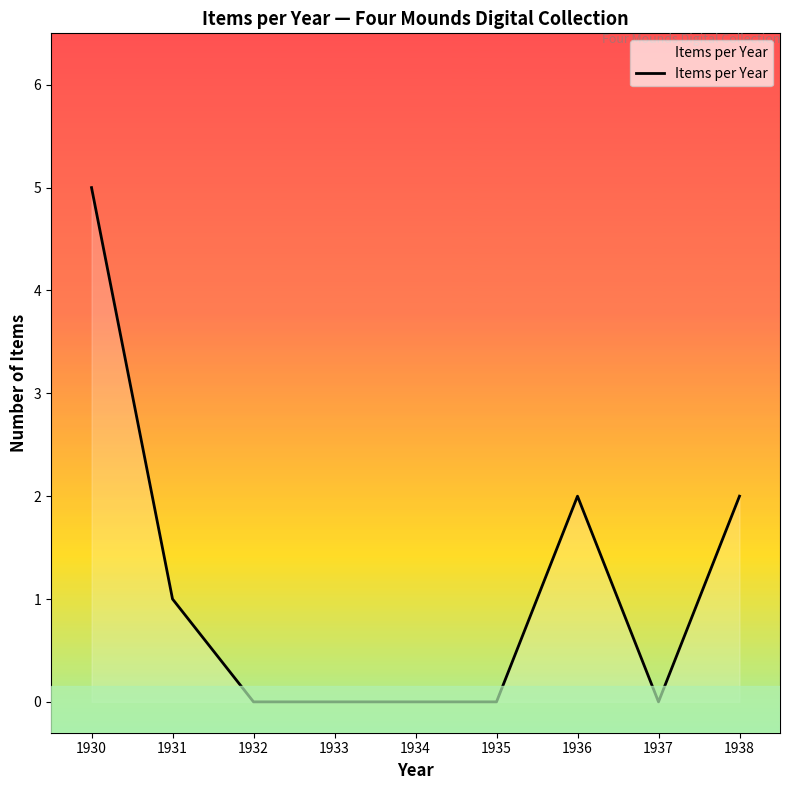

What is the change in value from 1932 to 1936?

+2